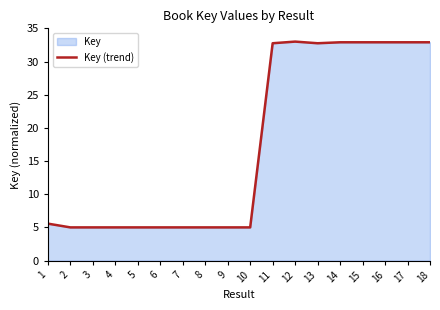

The chart shows a value of 8.0 at 10. True or false?

False